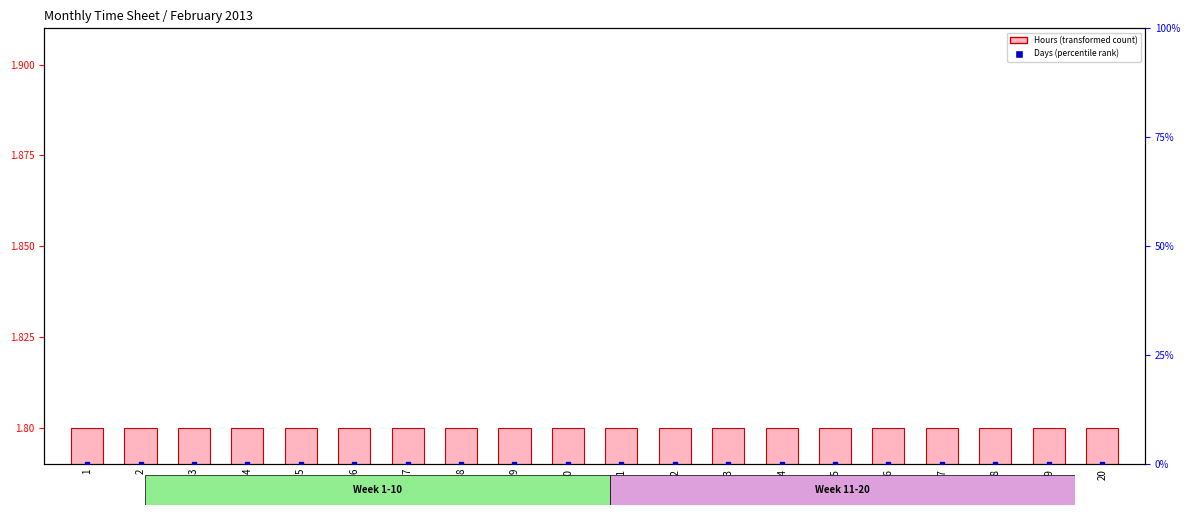

At how many categories does at least one series exceed 1?

20